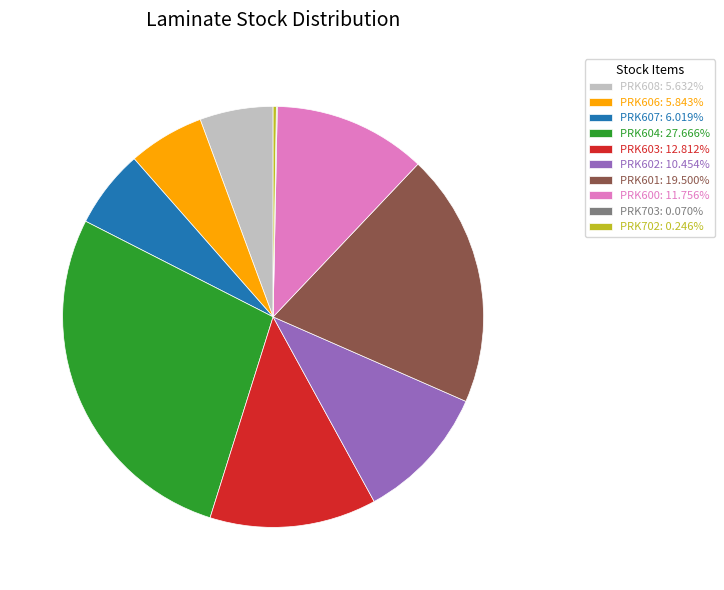

Is there a majority slice in this chart?

No